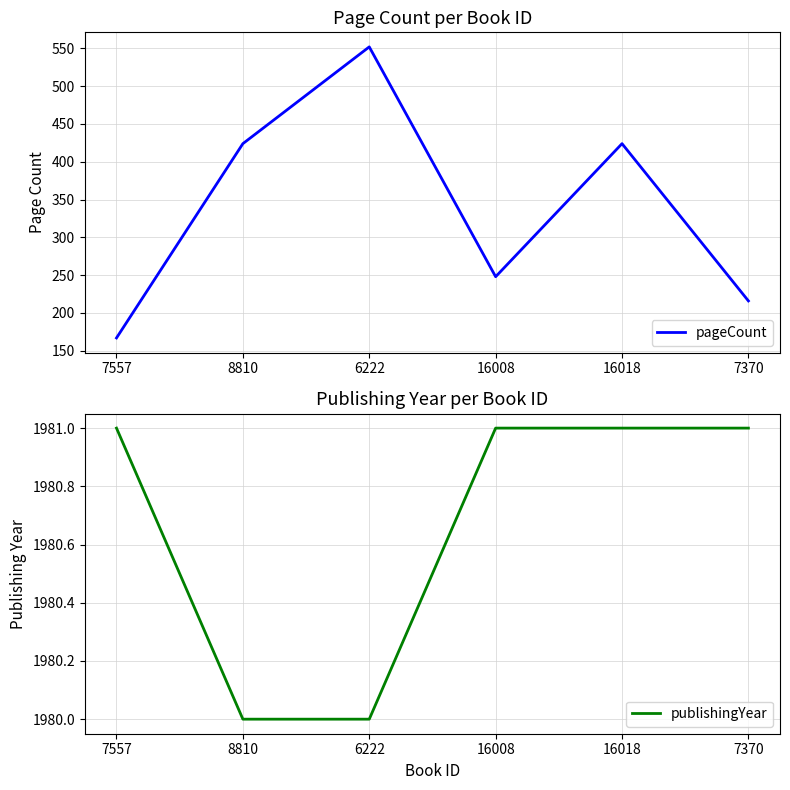

Rank the categories by pageCount value from highest to lowest.

6222, 8810, 16018, 16008, 7370, 7557